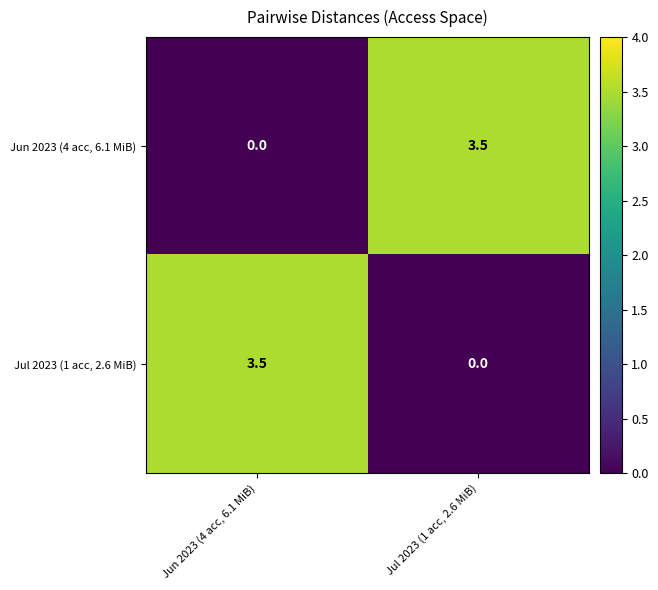

At which label is Jun 2023 (4 acc, 6.1 MiB) closest to 1?

Jun 2023 (4 acc, 6.1 MiB)